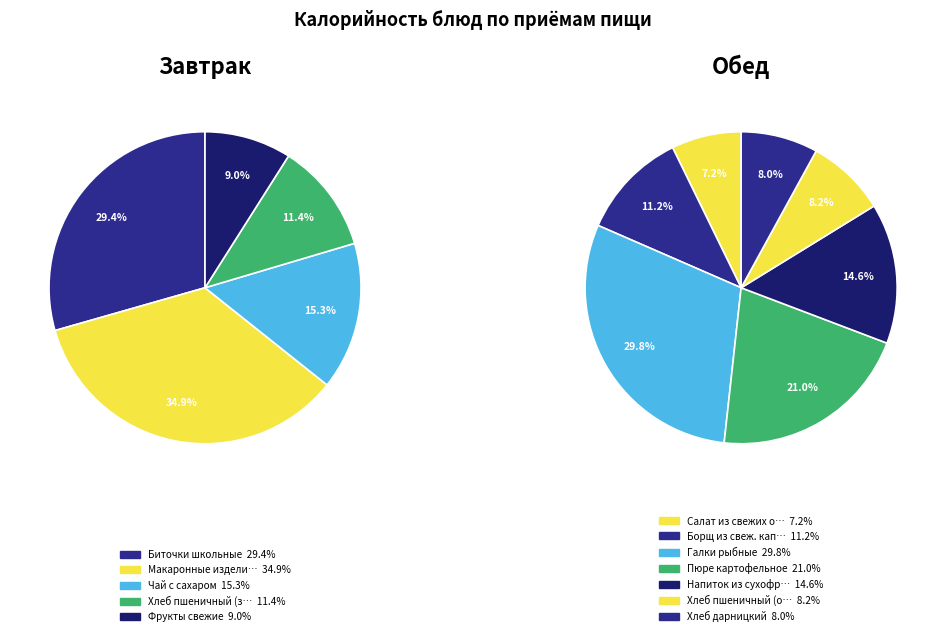

Does any single category account for the majority?

No